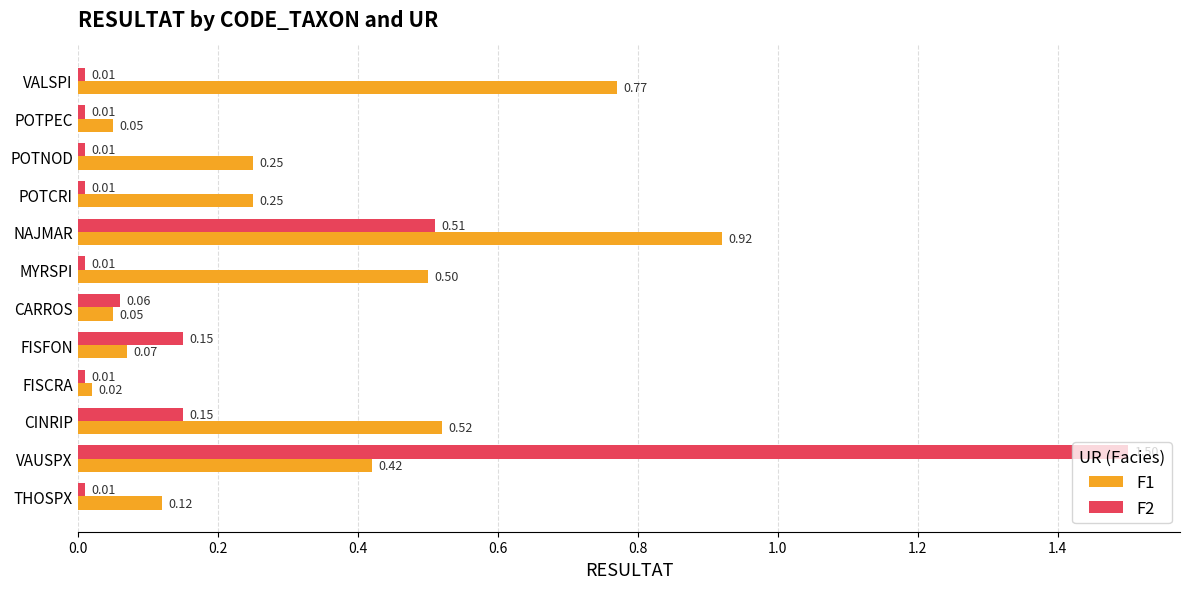

Which series has the largest total across all categories?

F1